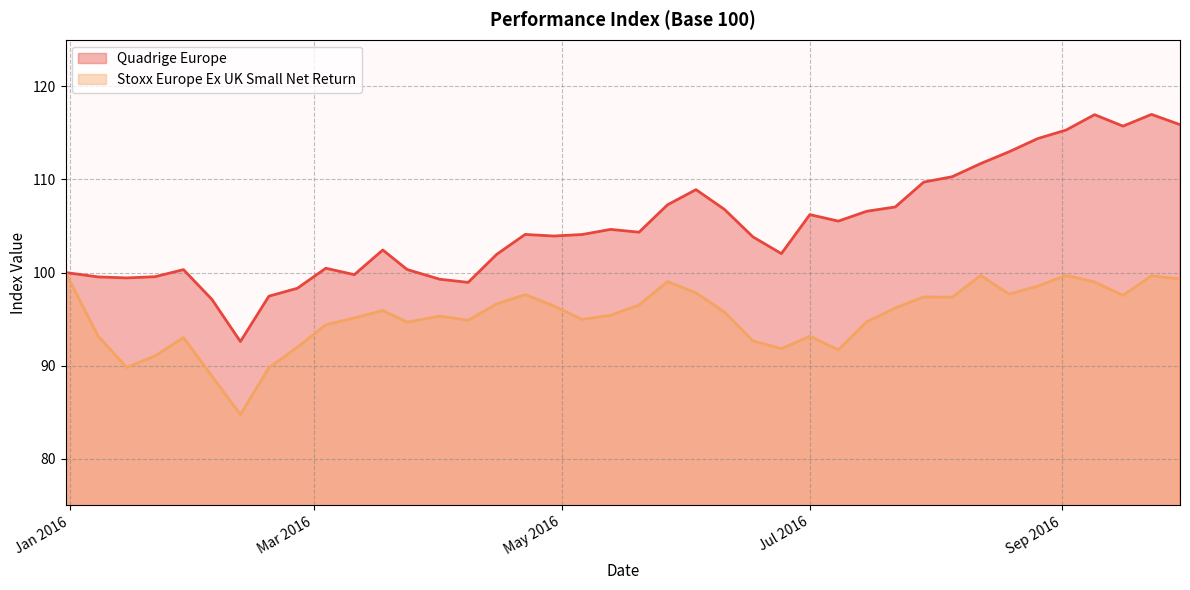

What is the average value of the Quadrige Europe series?

105.1